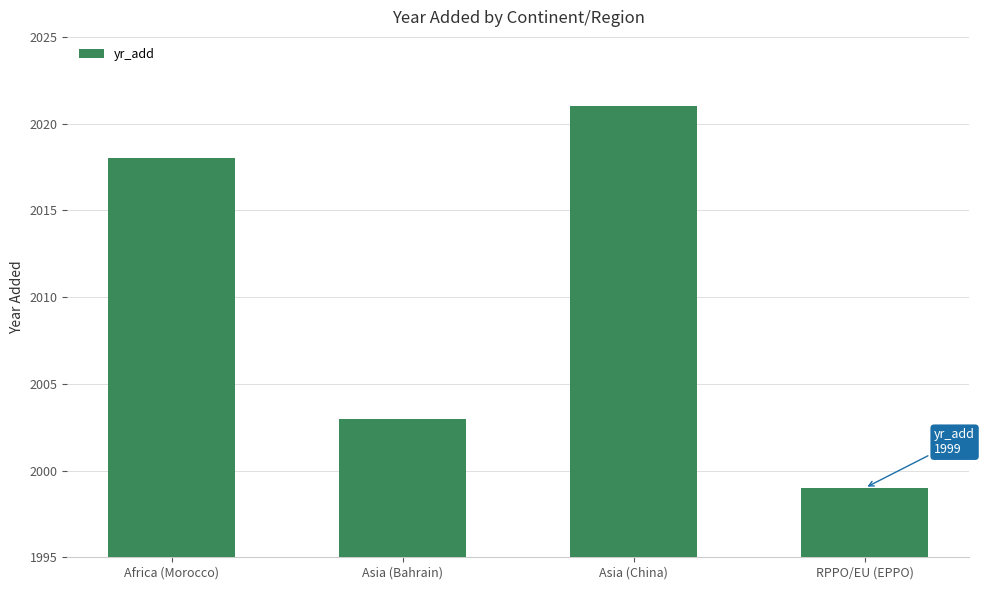

The chart shows a value of 2018 at Africa (Morocco). True or false?

True